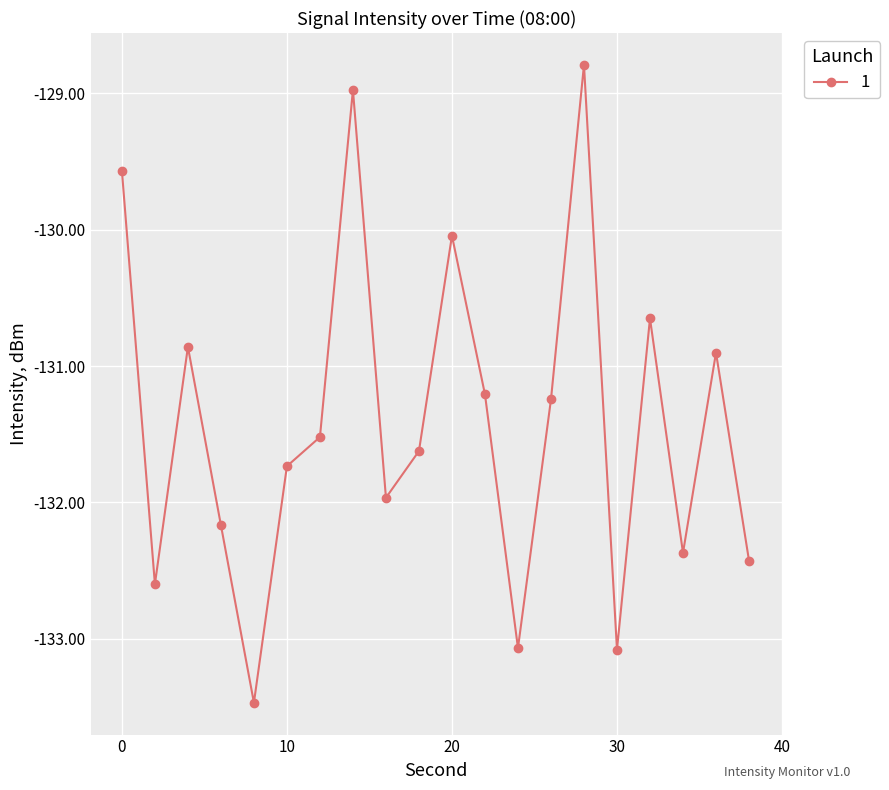

What is the greatest value displayed?

-128.8